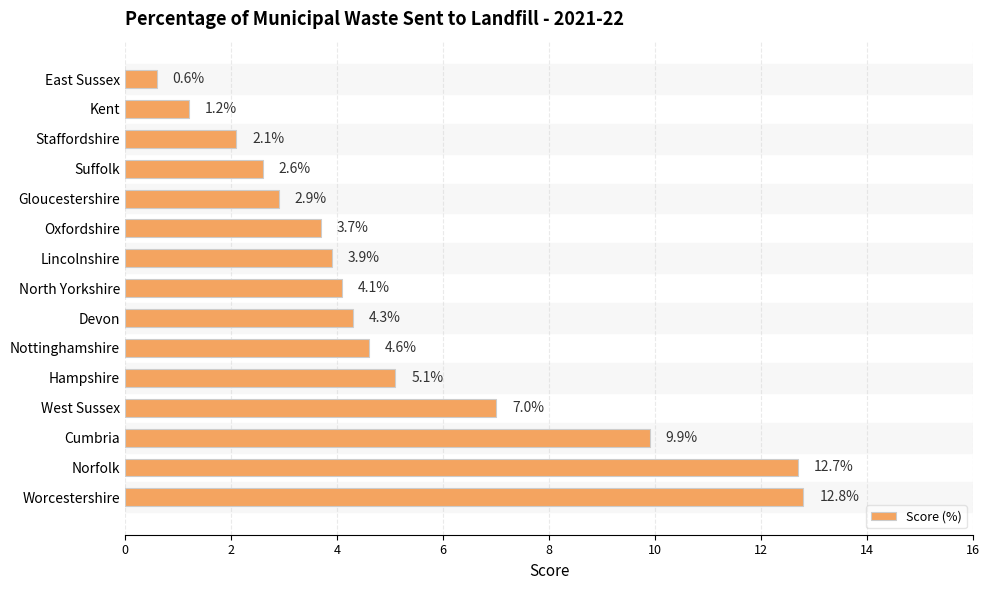

List the labels in order of value, largest first.

Worcestershire, Norfolk, Cumbria, West Sussex, Hampshire, Nottinghamshire, Devon, North Yorkshire, Lincolnshire, Oxfordshire, Gloucestershire, Suffolk, Staffordshire, Kent, East Sussex